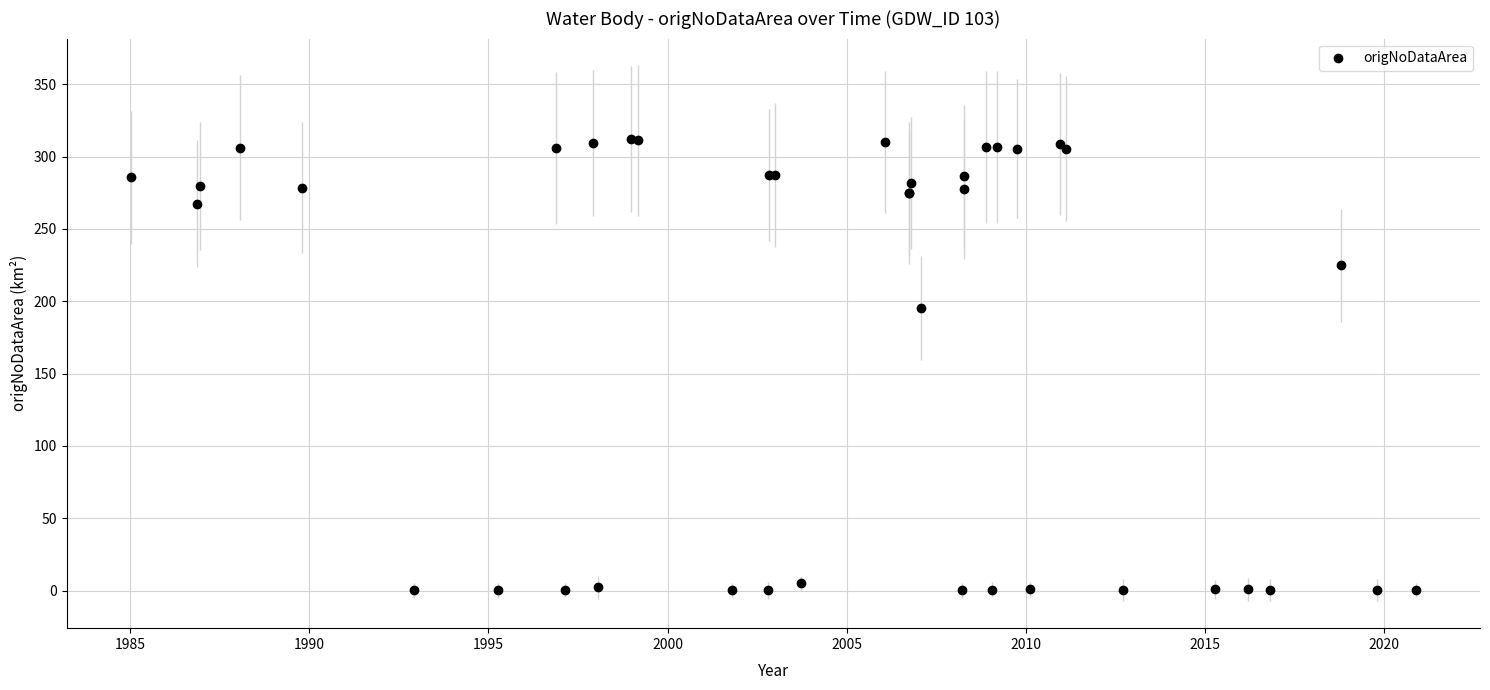

What Y value in the scatter plot is closest to 155?

195.4